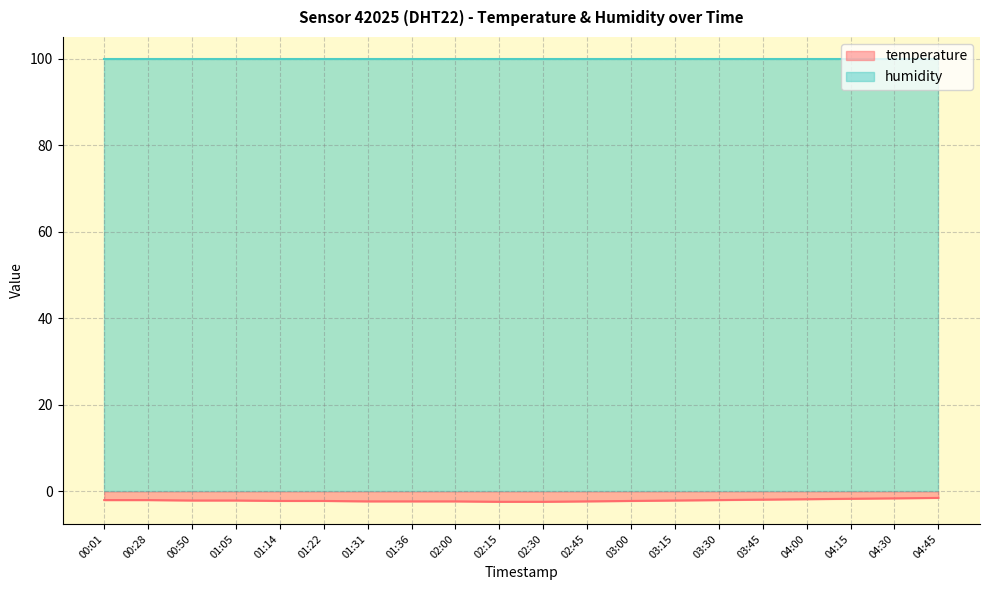

The chart shows a value of -3.5 at 01:05. True or false?

False